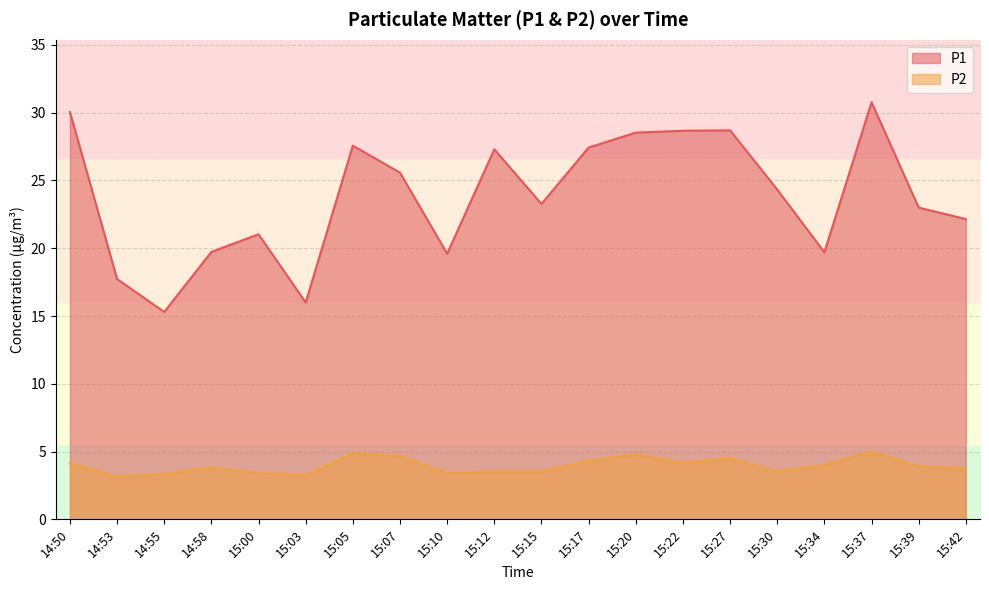

What is the difference between the P1 values at 15:30 and 15:27?

4.4